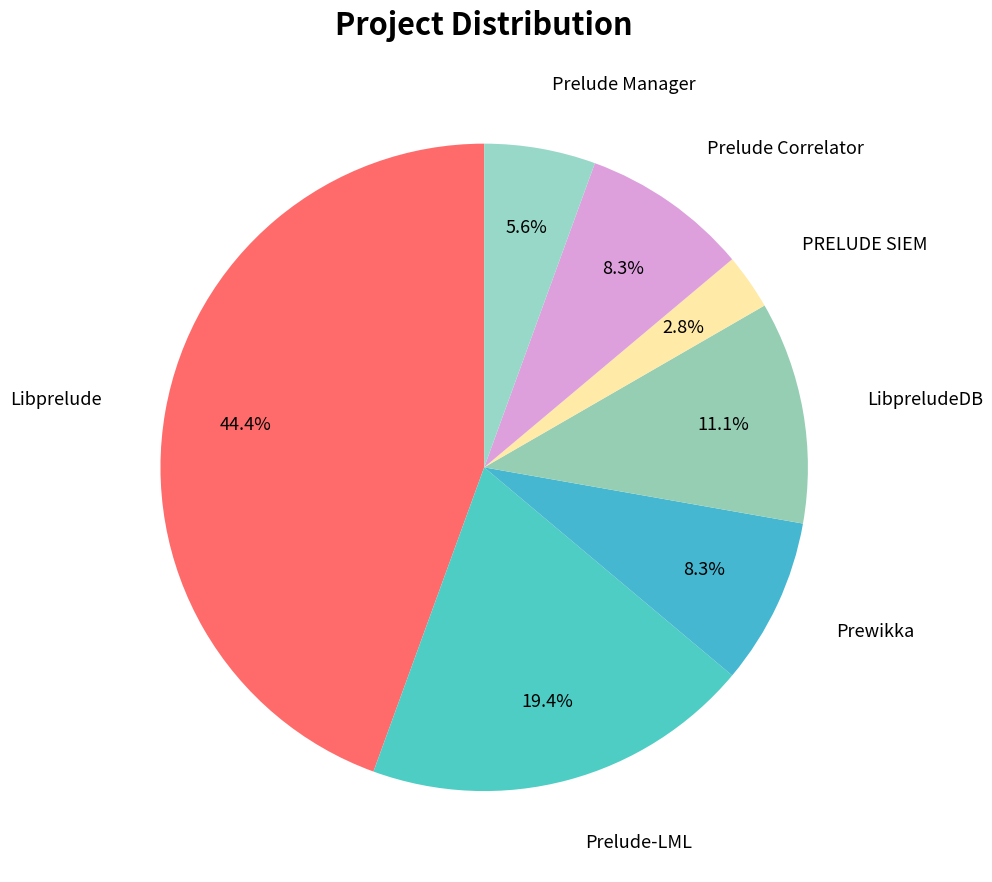

Does any single category account for the majority?

No